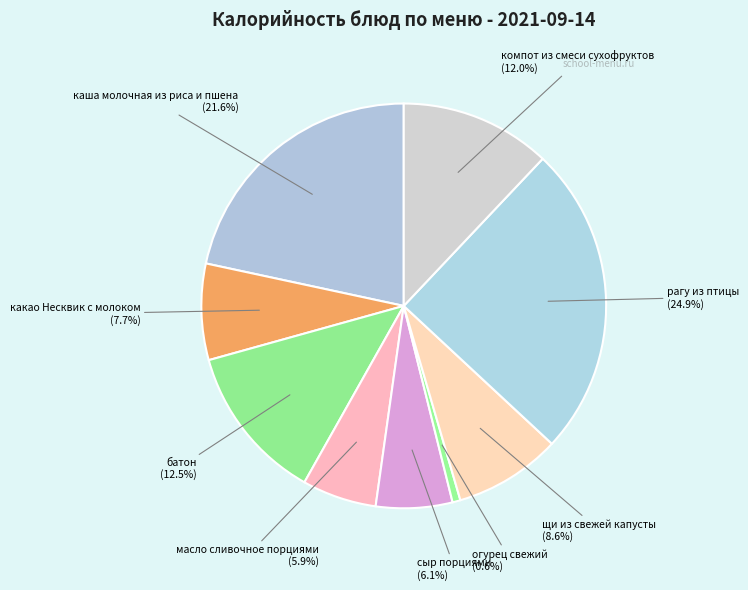

The масло сливочное порциями slice represents 1% of the pie. True or false?

False